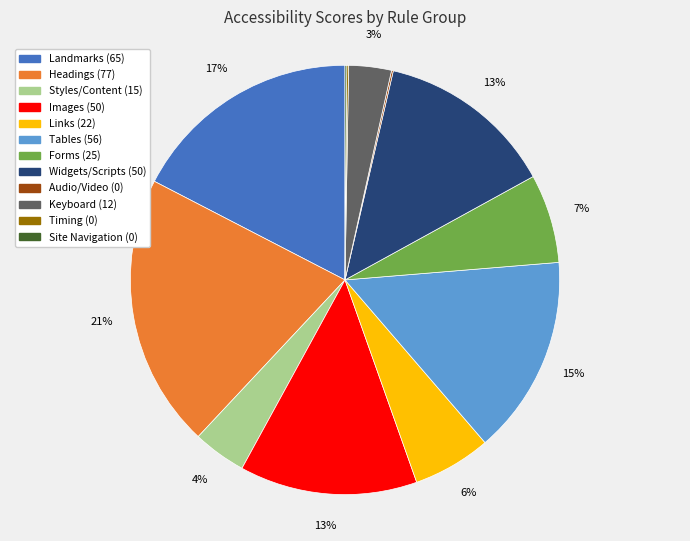

To the nearest percent, what is the average slice percentage?

8%